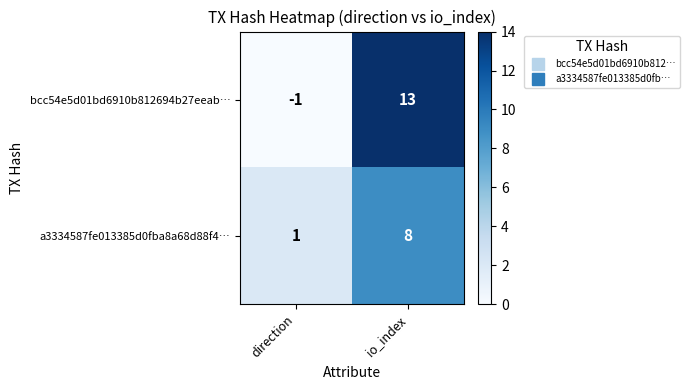

Is it true that a3334587fe013385d0fba8a68d88f4… equals 1 at direction?

True